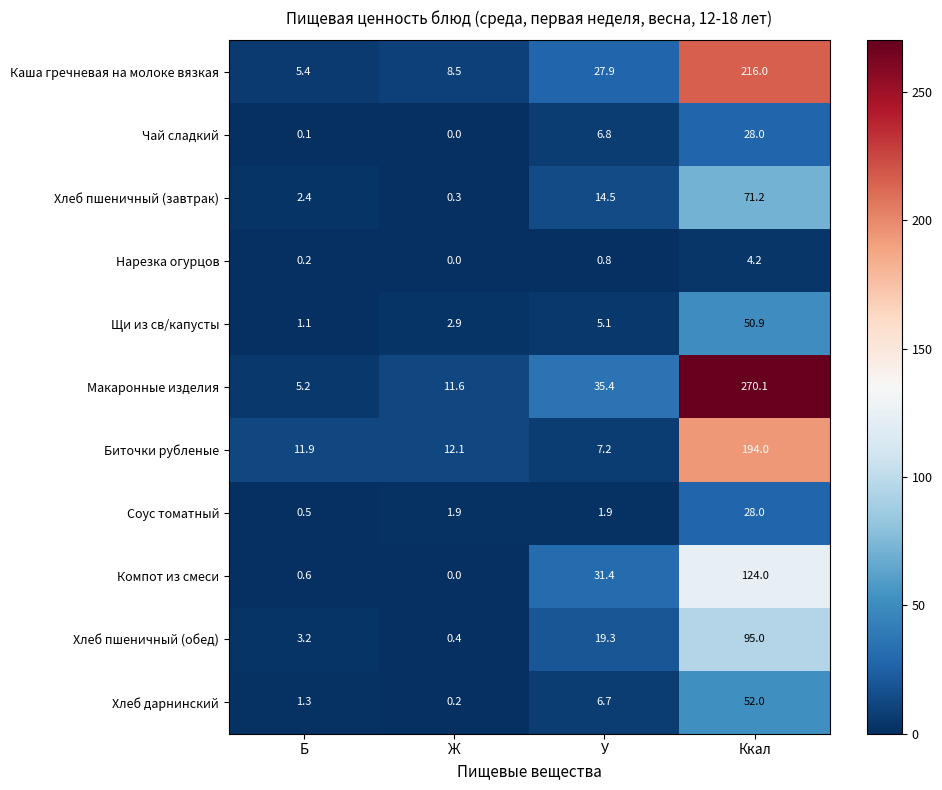

What is the difference between the Чай сладкий values at Ккал and Ж?

28.0